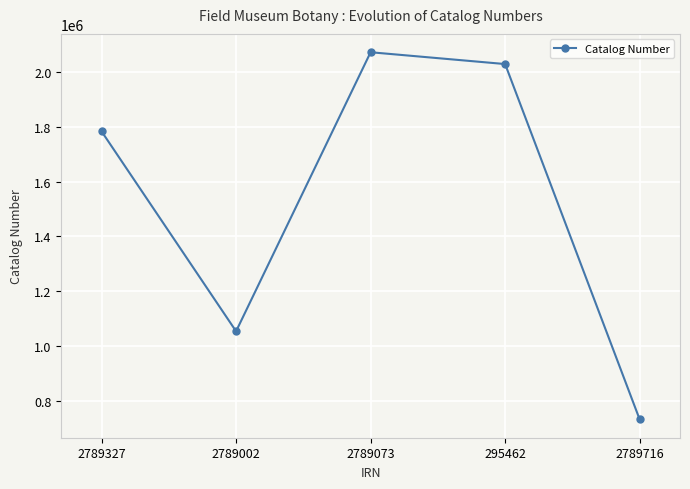

The chart shows a value of 1054466 at 2789002. True or false?

True